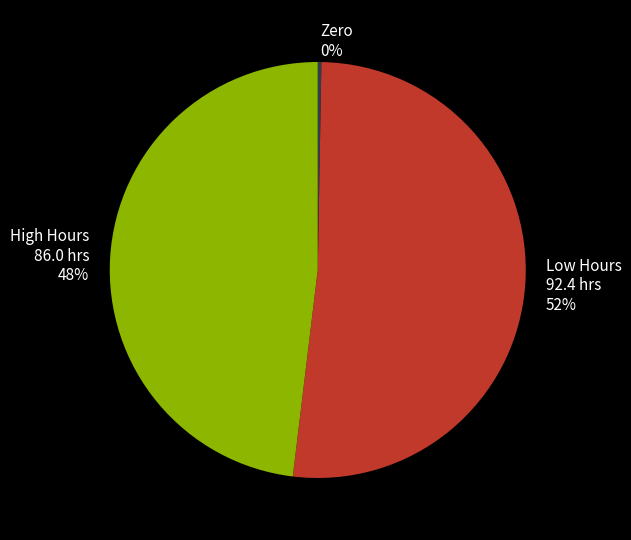

Which slice represents more than half of the pie?

Low Hours 92.4 hrs 52%